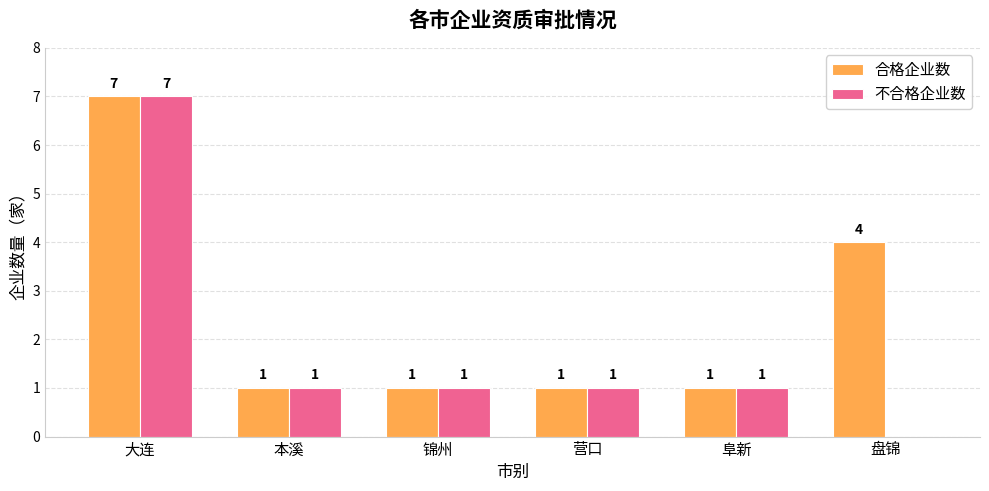

How many series are shown in this chart?

2